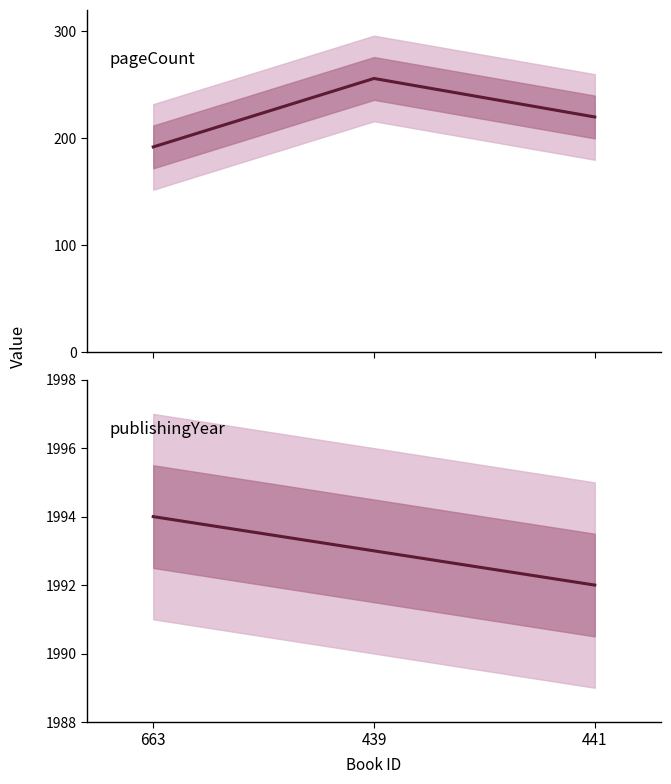

List the series in order of their overall mean, lowest first.

pageCount, publishingYear